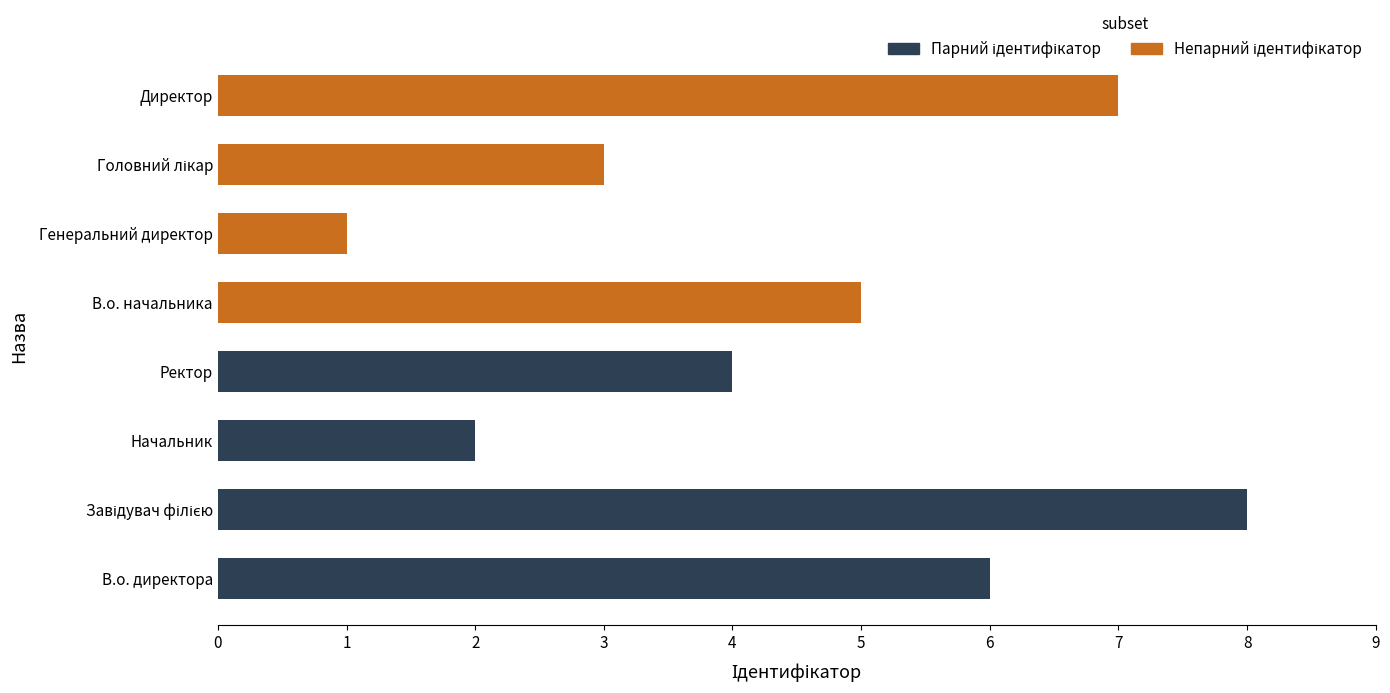

How many data points are less than 5?

4